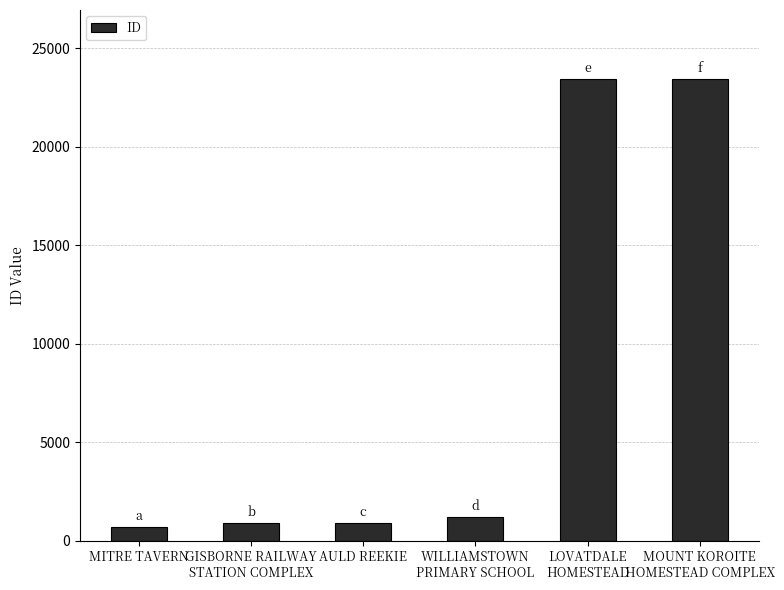

What is the difference between the maximum and minimum values?

22724